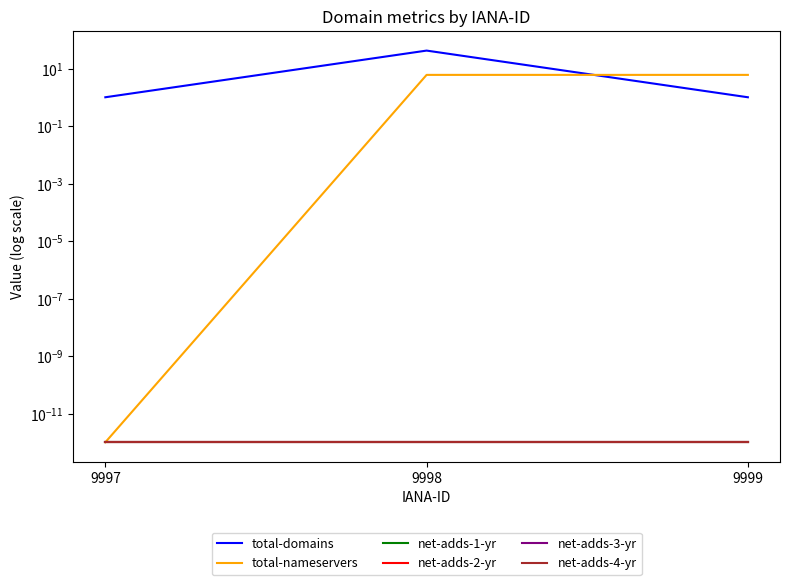

Rank the categories by net-adds-1-yr value from lowest to highest.

9997, 9998, 9999